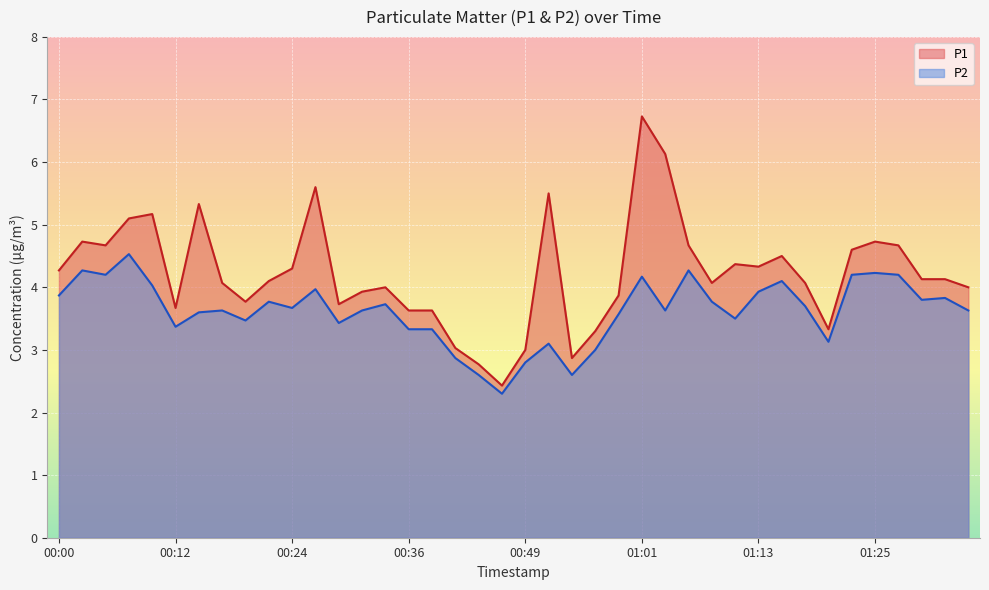

What is the difference between the second highest and minimum values in the P1 series?

3.7